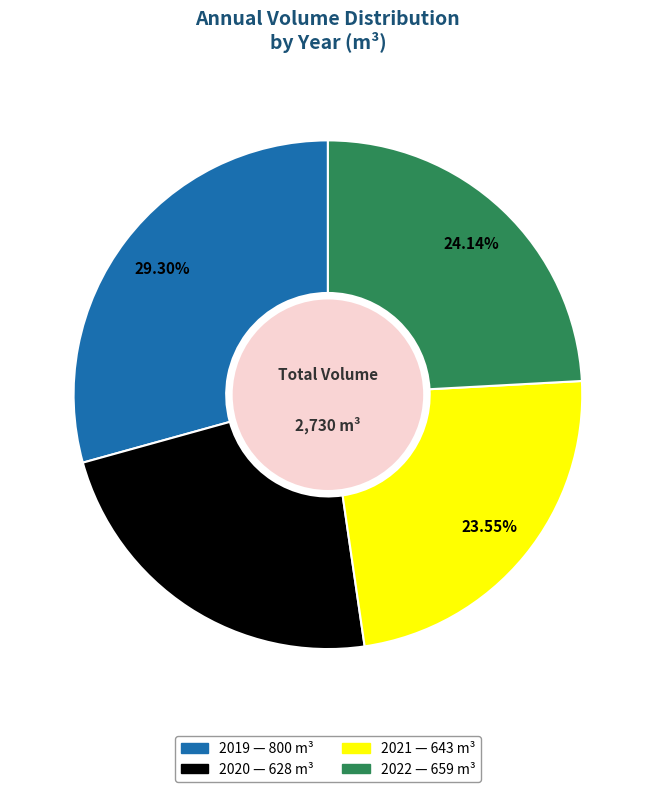

Count the number of slices in the pie.

4